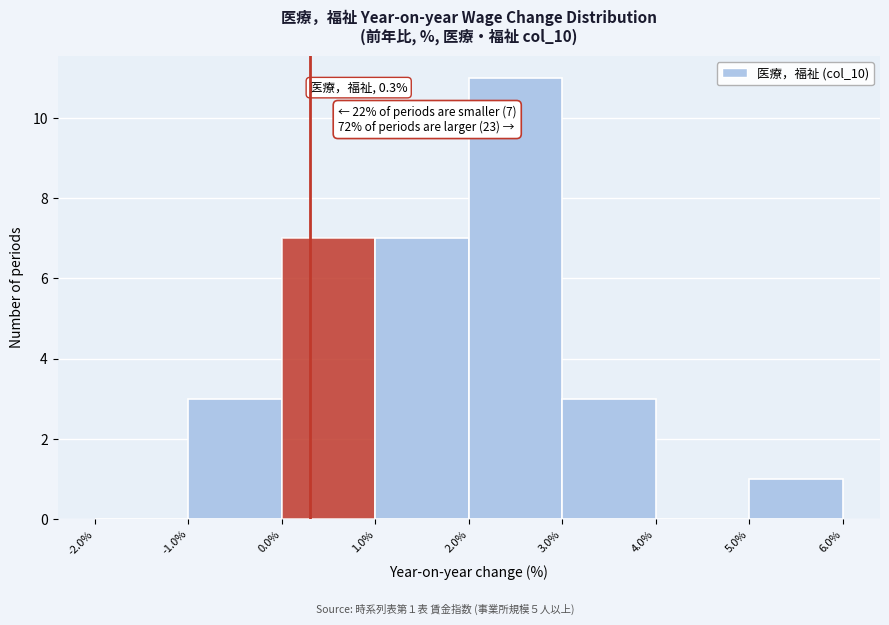

Which range on the x-axis has the tallest bar?

2.0% to 3.0%